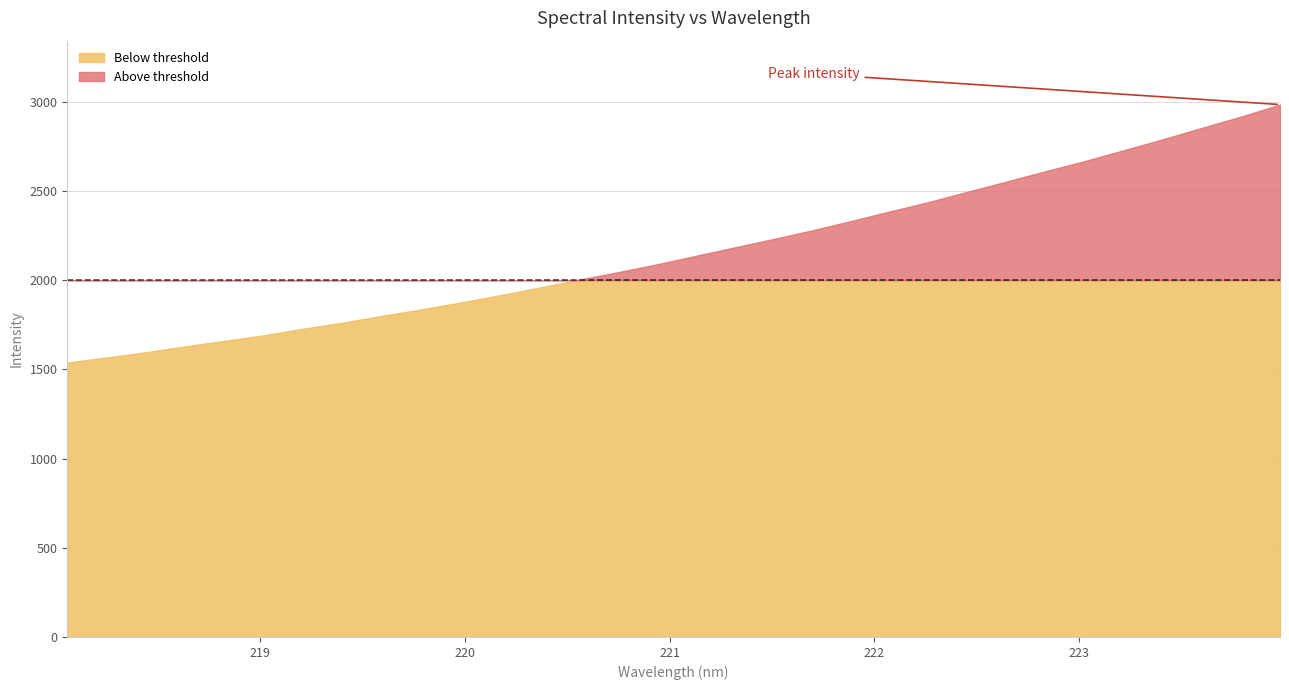

The value at 20 is 1172.0. True or false?

False